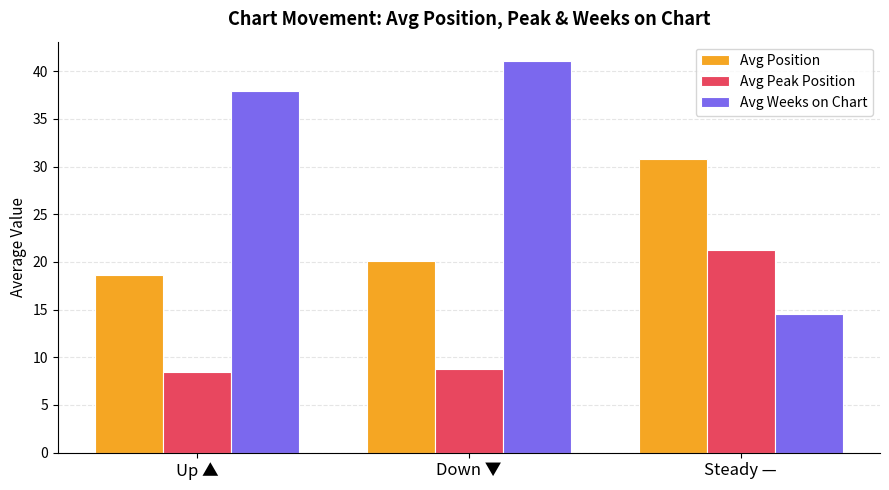

What is the label of the 1st bar from the left?

Up ▲